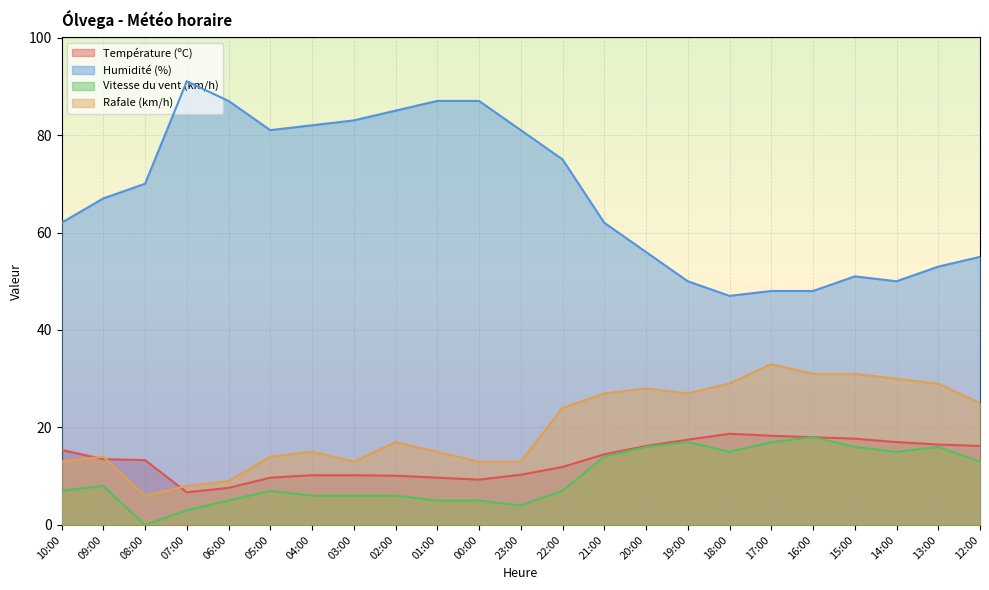

What is the difference between the Température (ºC) values at 15:00 and 17:00?

0.6